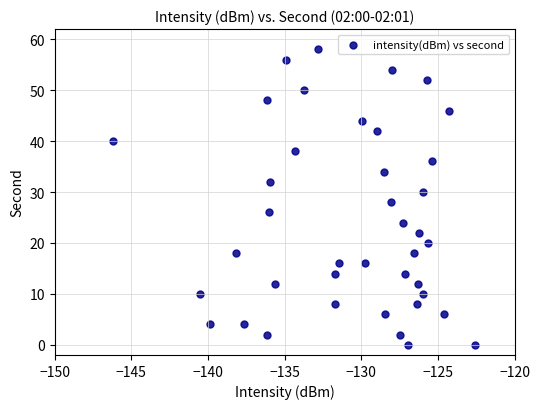

What is the range of Y values (max minus min)?

58